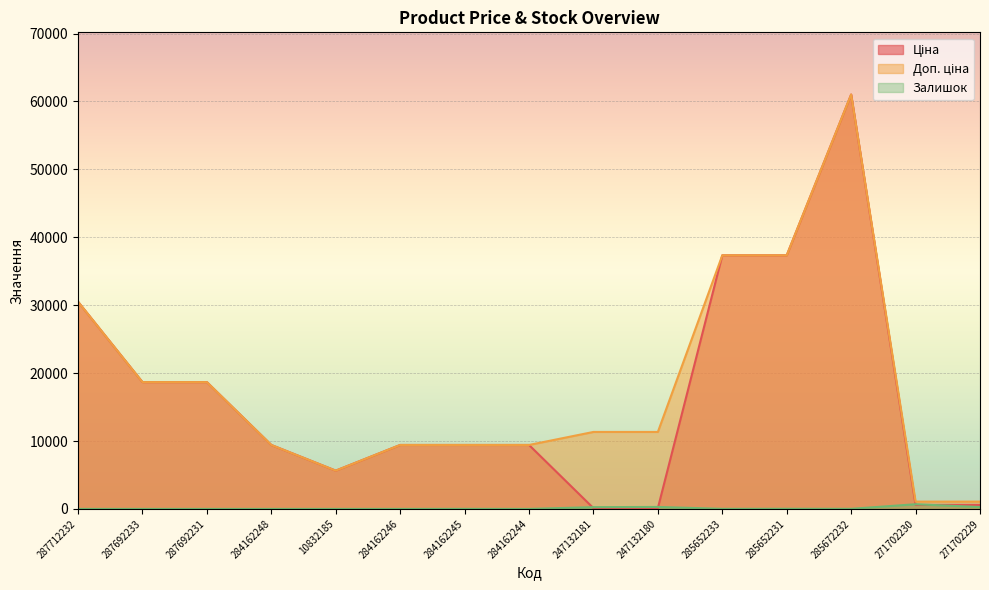

True or false: Залишок has a value of -414.7 at 287712232.

False